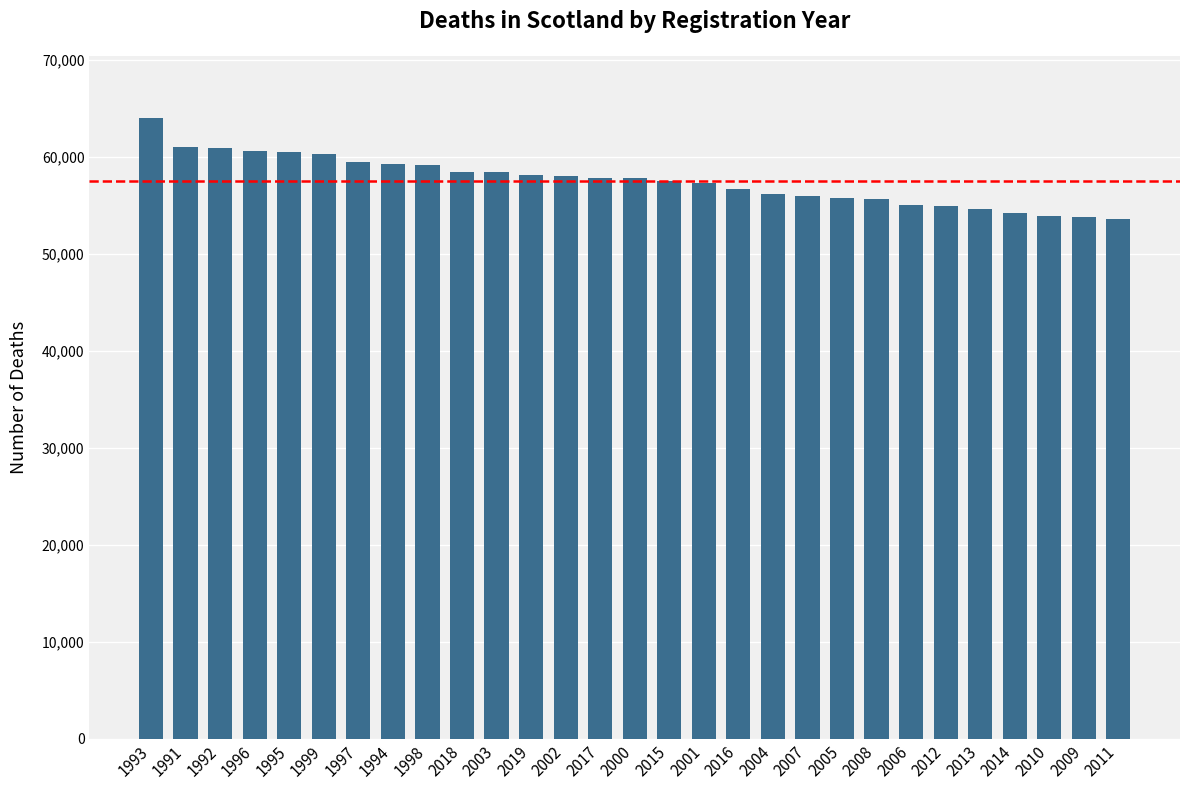

What is the label of the 24th bar from the left?

2012